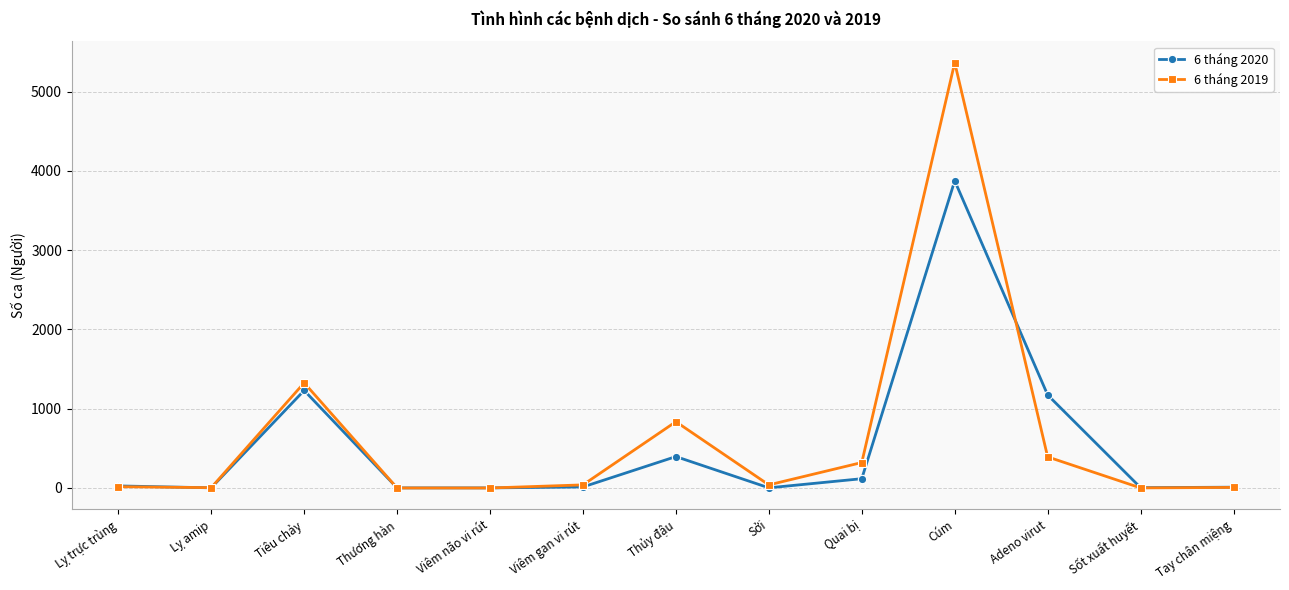

List the series in order of their peak value, highest first.

6 tháng 2019, 6 tháng 2020